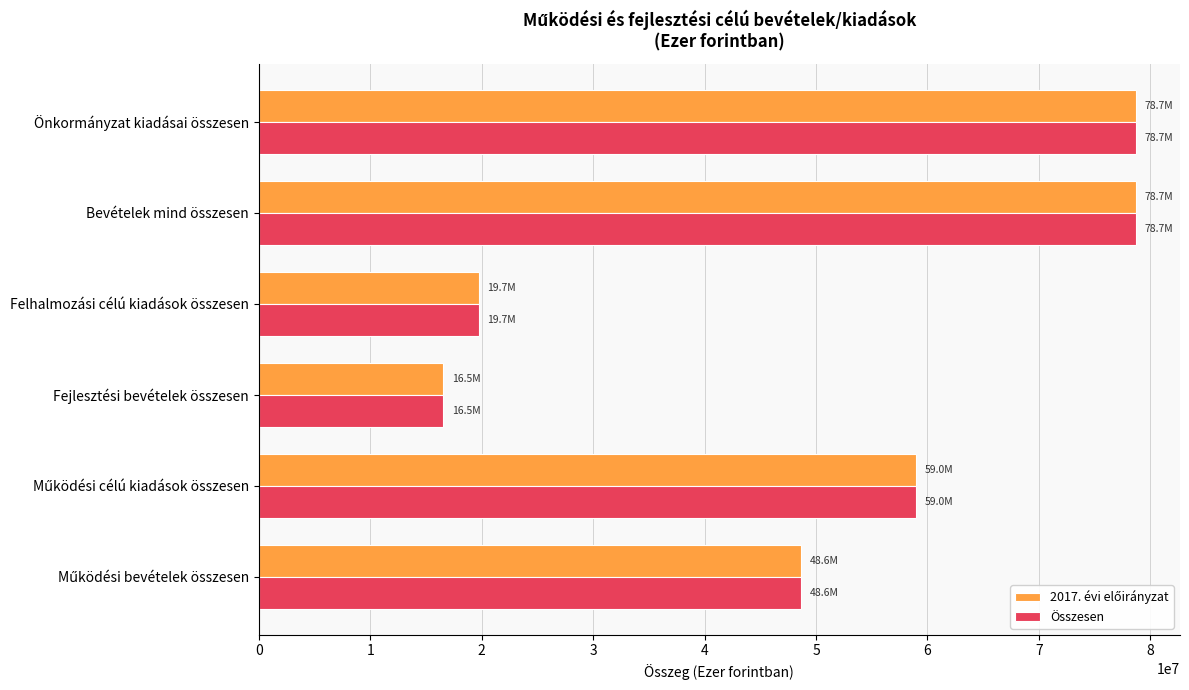

True or false: Összesen has a value of 29362308.5 at Fejlesztési bevételek összesen.

False